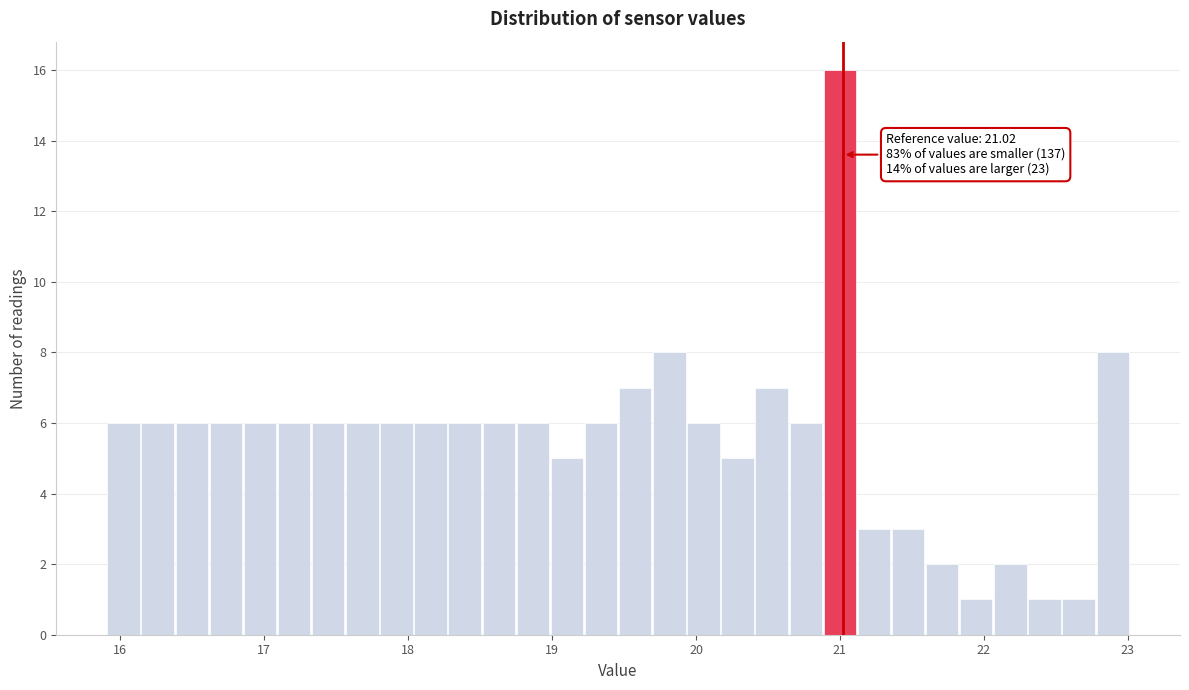

Read against the x-axis, roughly where is the centre of the tallest bar?

21.0